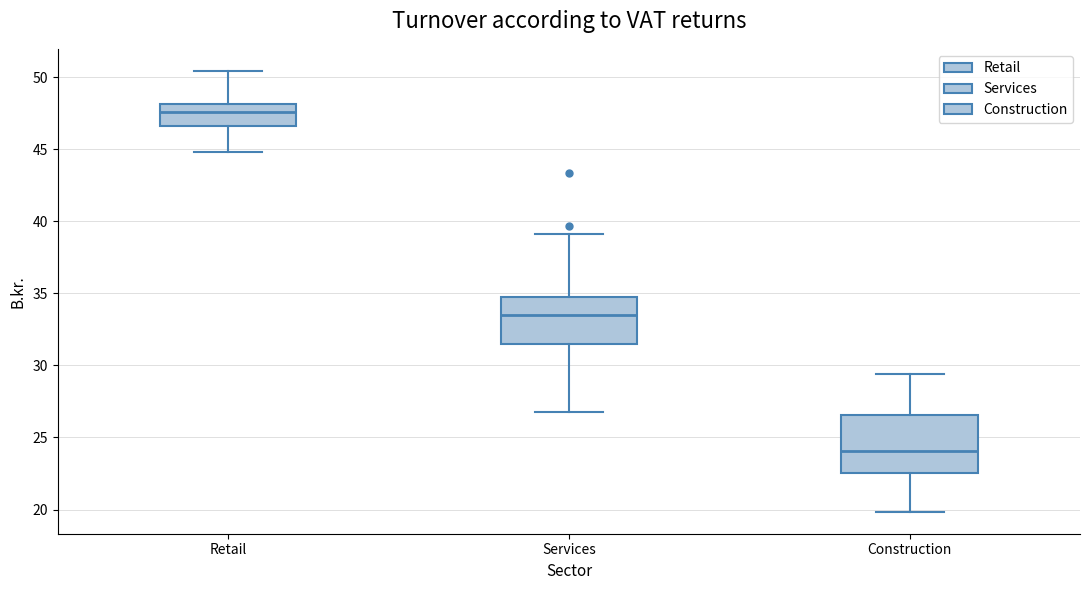

Which box has the highest median line?

Retail